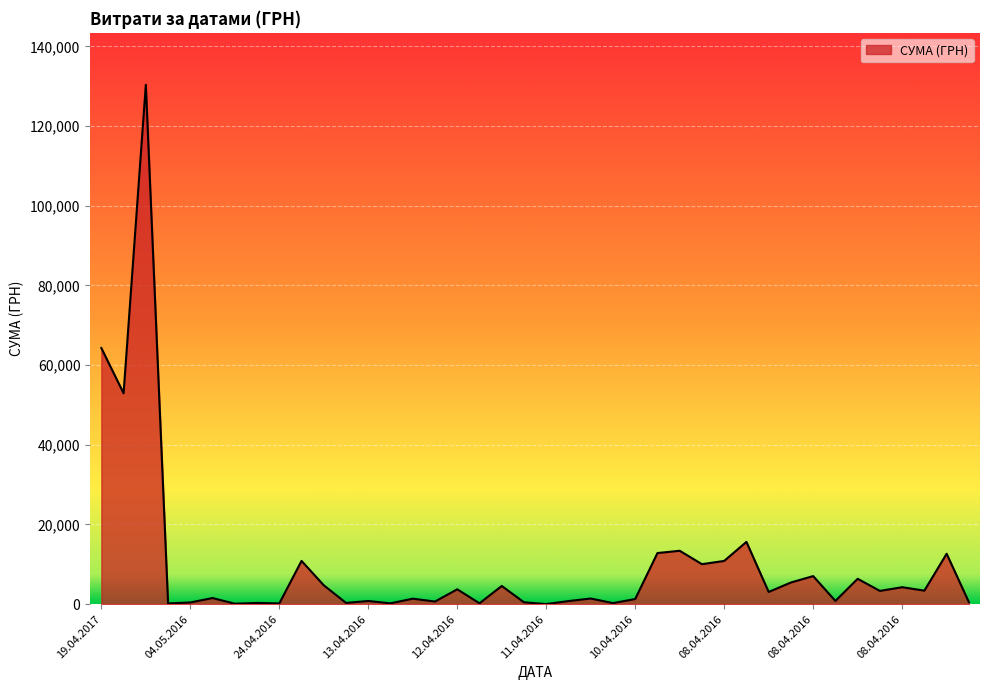

What is the difference between the maximum and minimum values?

130357.3